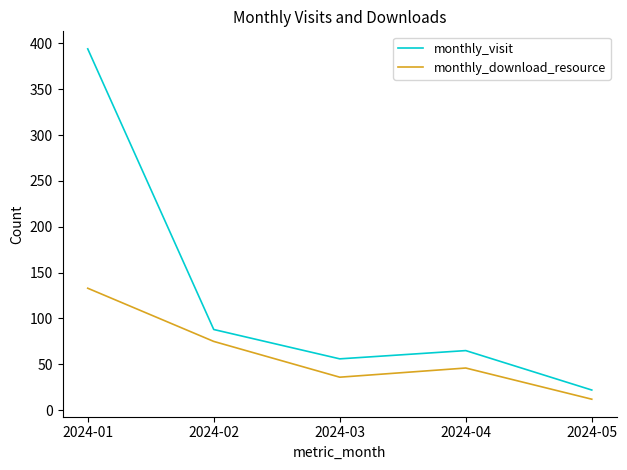

Read the monthly_visit value at 2024-01, to the nearest 5.

395